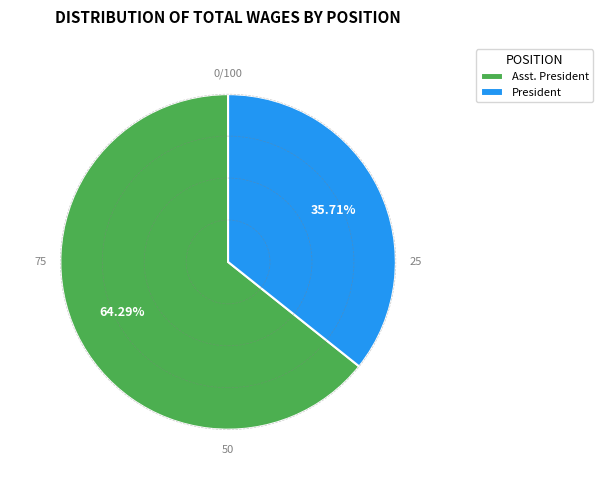

Which slice is the smallest?

President